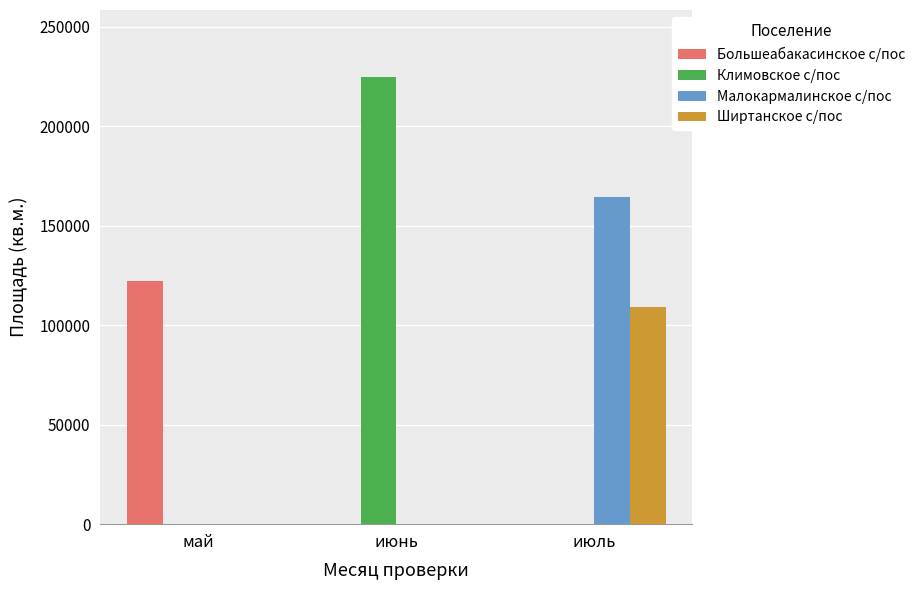

What are all the series names shown in the legend?

Большеабакасинское с/пос, Климовское с/пос, Малокармалинское с/пос, Ширтанское с/пос